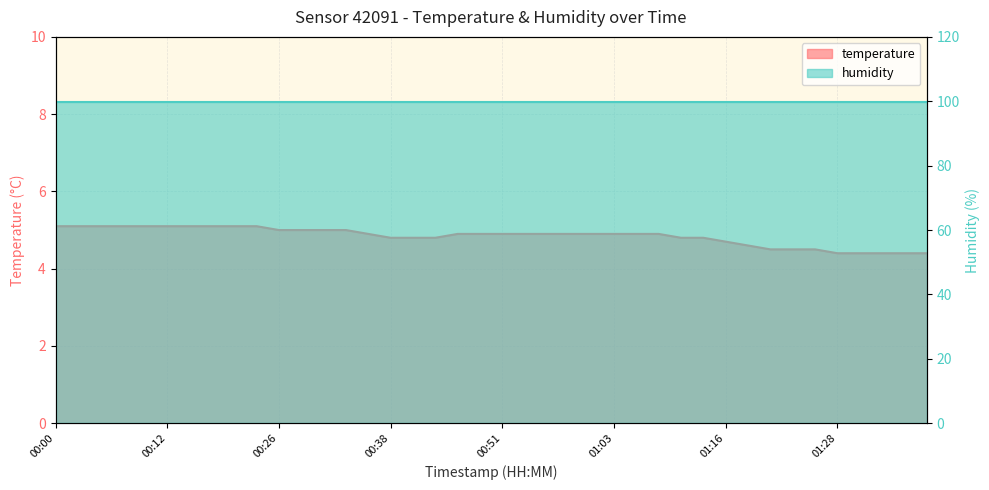

Which category has the highest value across all series?

00:00